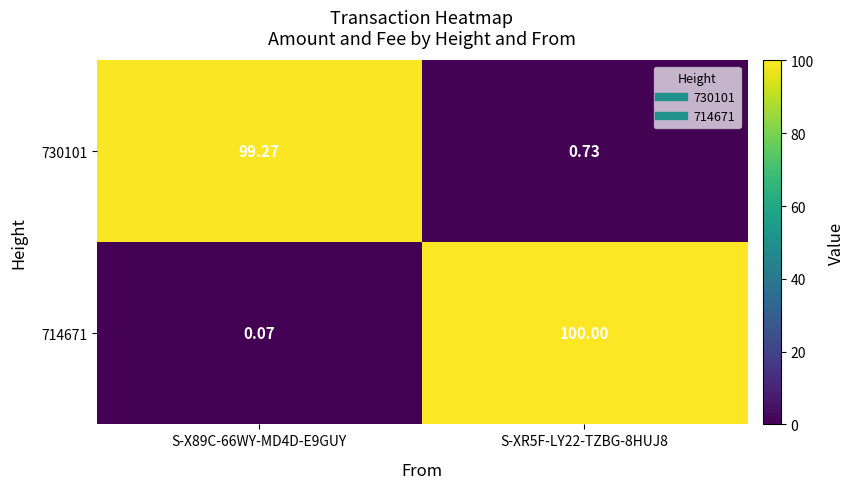

Is the value of 730101 at S-XR5F-LY22-TZBG-8HUJ8 greater than the value of 714671 at S-X89C-66WY-MD4D-E9GUY?

Yes